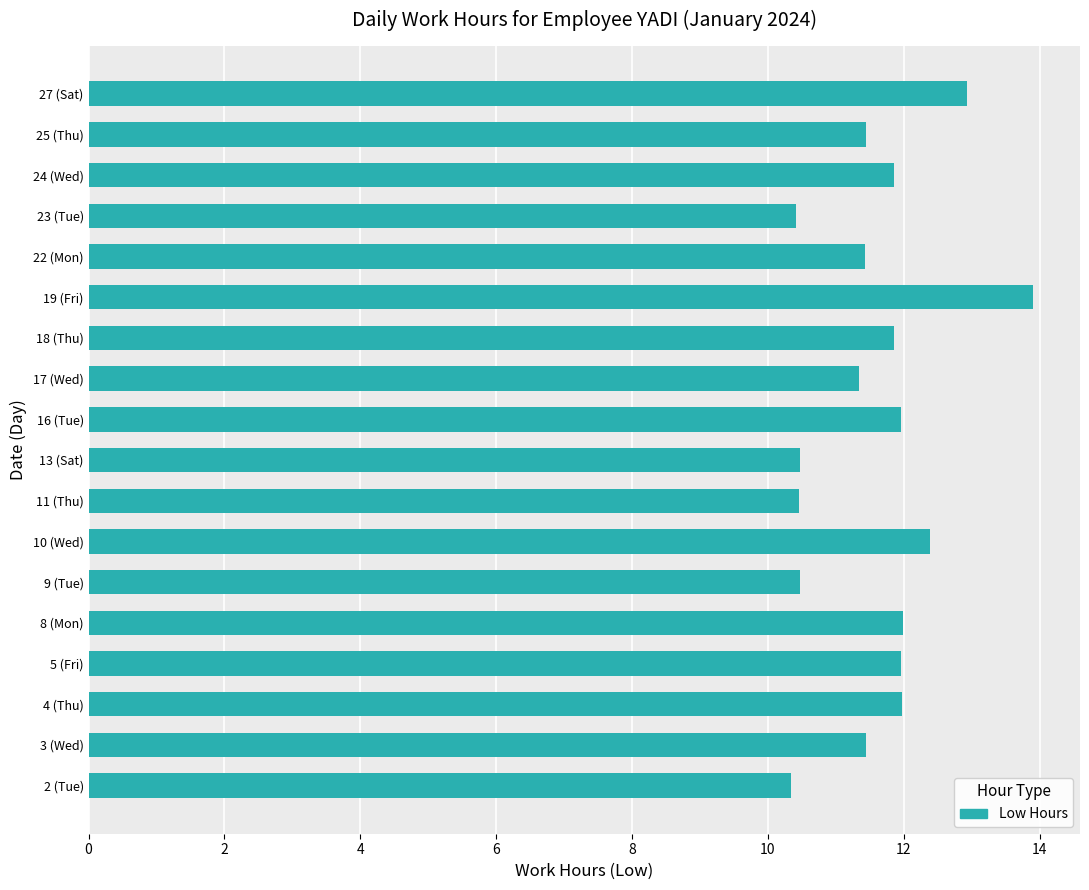

What is the smallest value displayed?

10.3